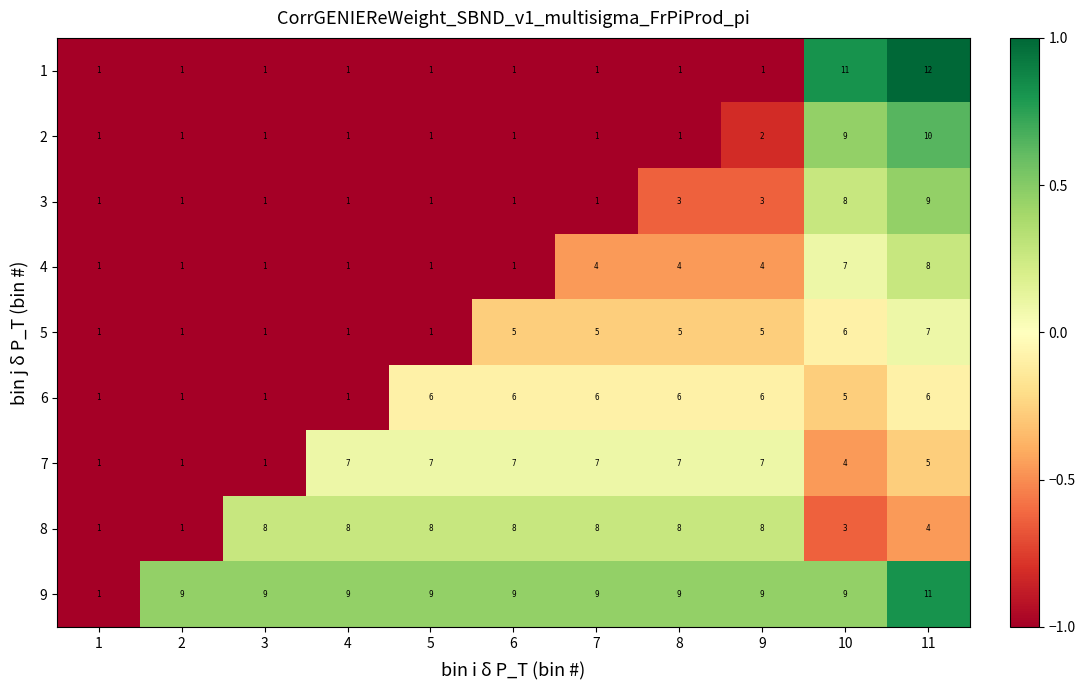

At which category is the sum across all series the highest?

11